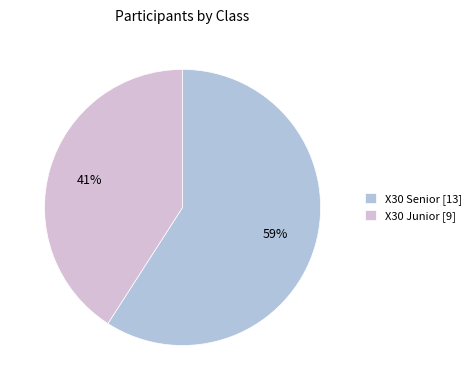

What is the ratio of the value at X30 Junior to the value at X30 Senior?

0.7